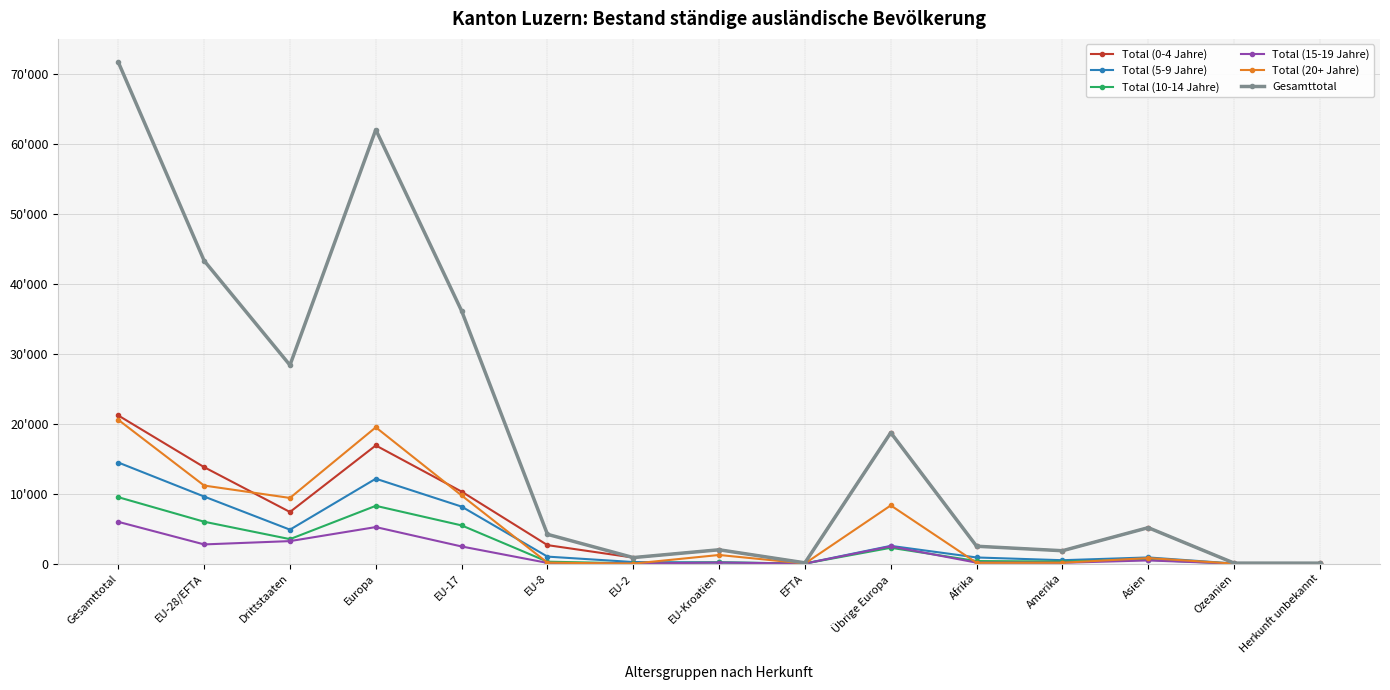

Read the Total (15-19 Jahre) value at Amerika, to the nearest 10.

130